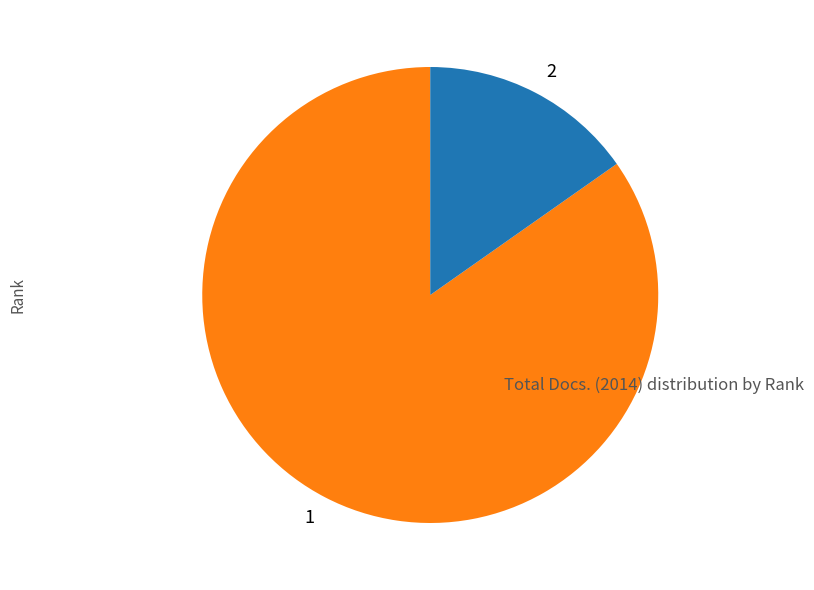

What is the majority slice?

1